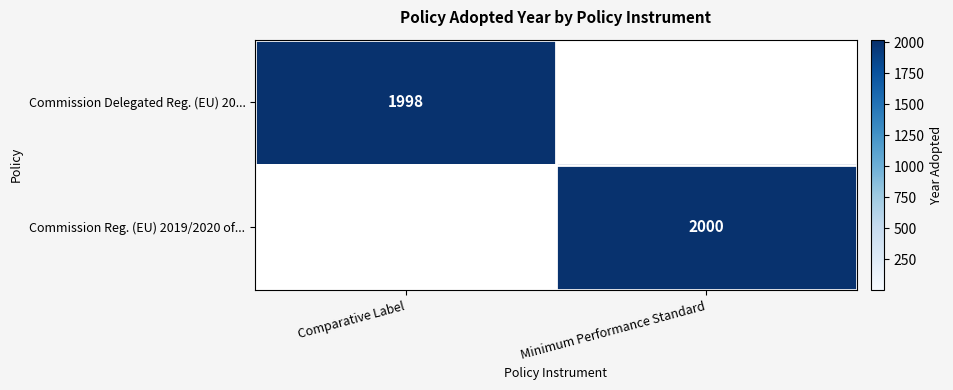

The Commission Delegated Reg. (EU) 20... series shows 1998 at Comparative Label. True or false?

True